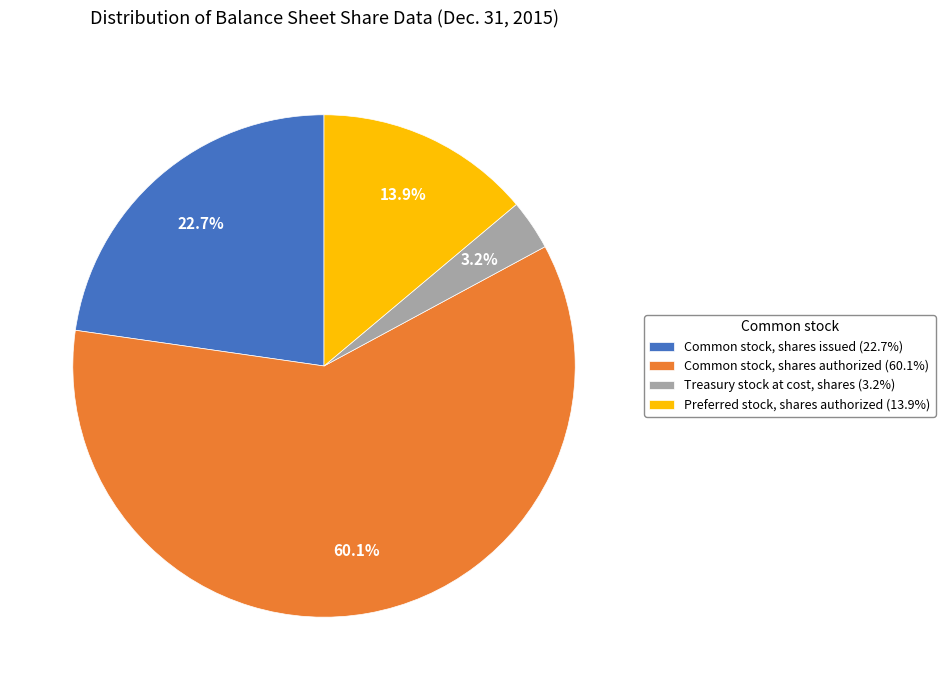

To the nearest percent, what is the combined percentage of Treasury stock at cost, shares and Common stock, shares authorized?

63%